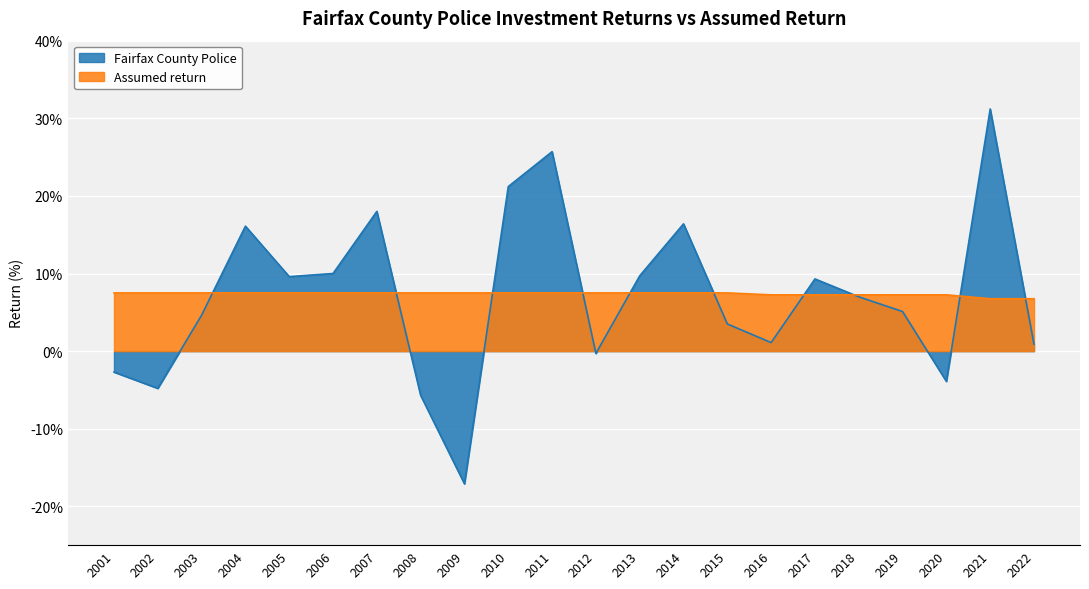

At which label is Fairfax County Police closest to 7?

2018